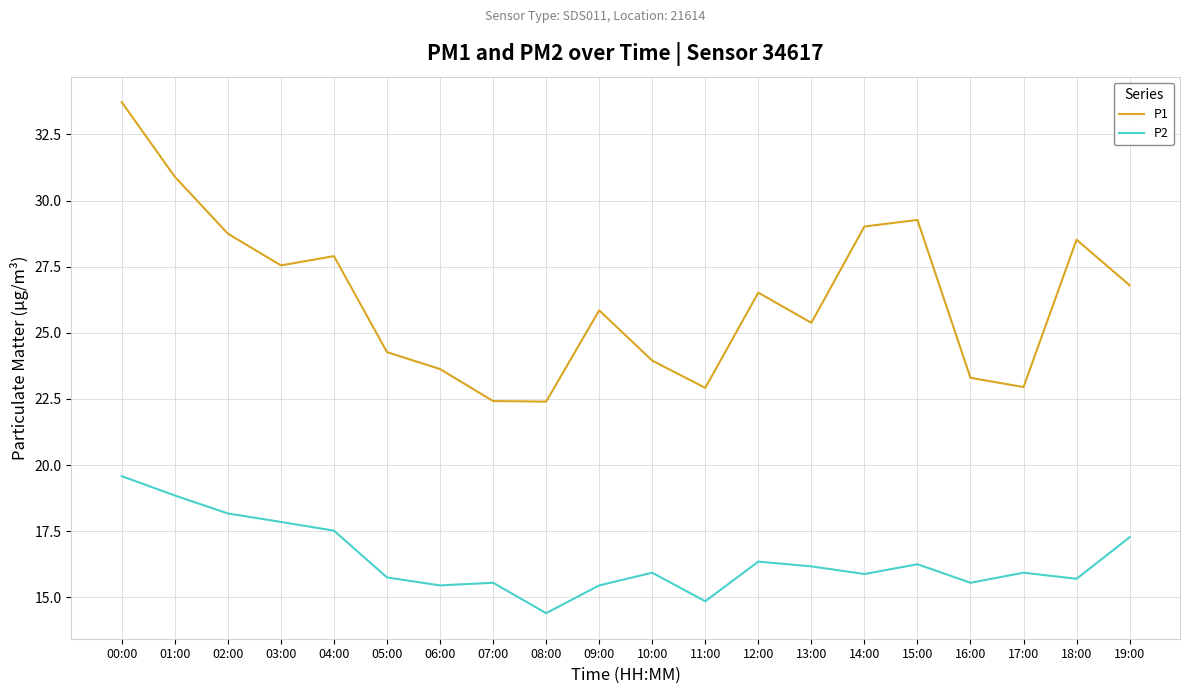

Rank the series by their average value, from highest to lowest.

P1, P2